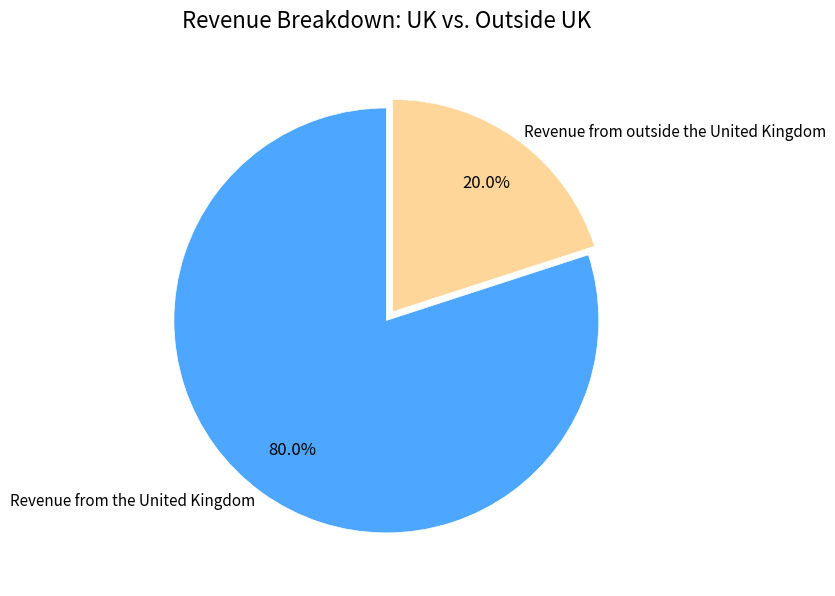

What percentage do Revenue from the United Kingdom and Revenue from outside the United Kingdom together represent?

100.0%